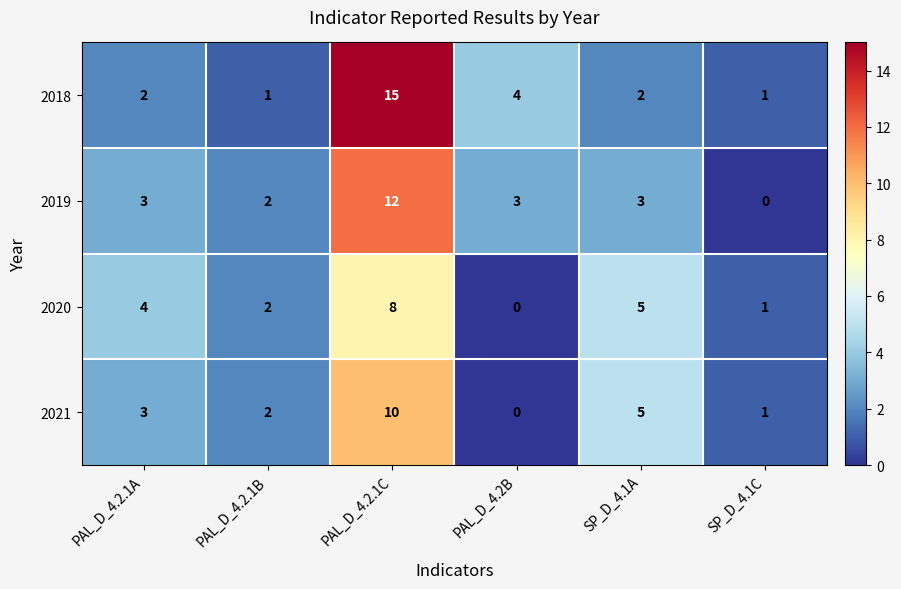

Count the number of data series in this chart.

4